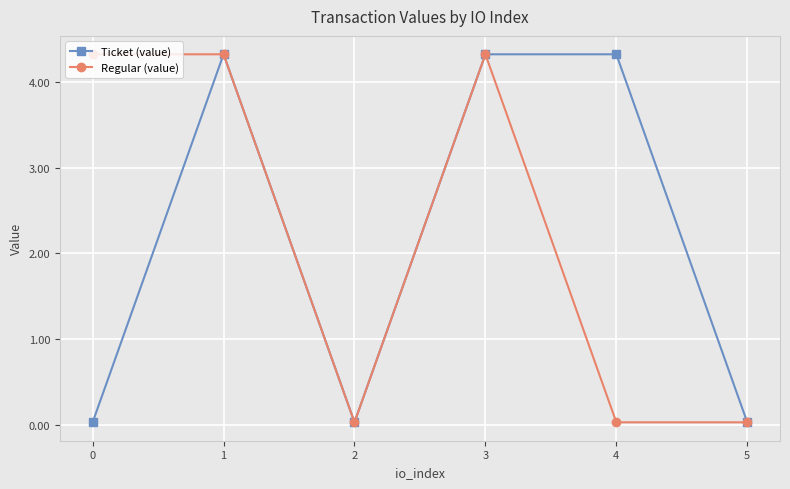

Between 0 and 3, which series saw the biggest shift?

Ticket (value)